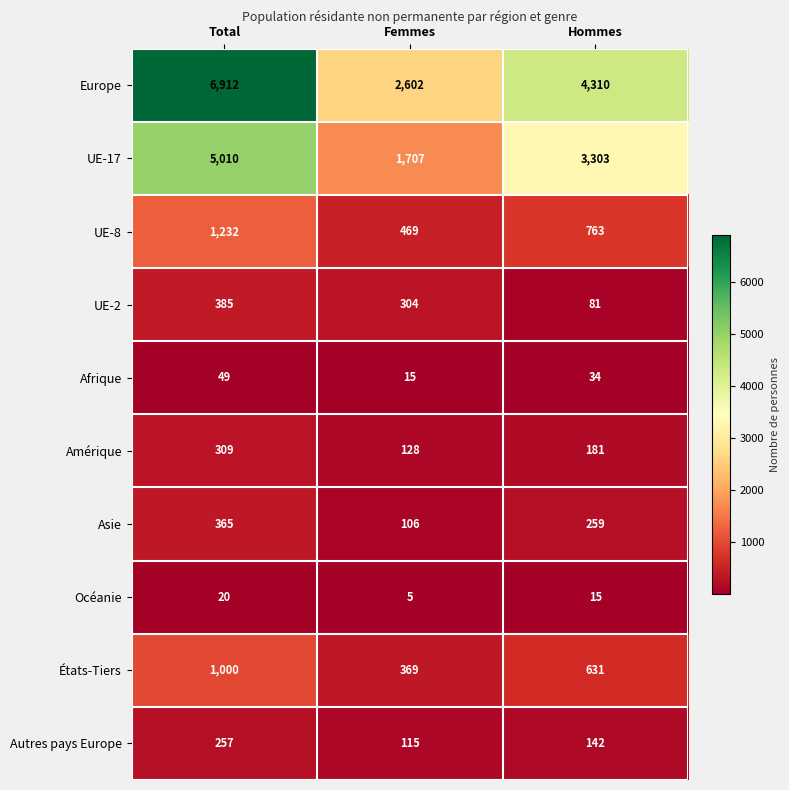

Count the number of categories in the chart.

3